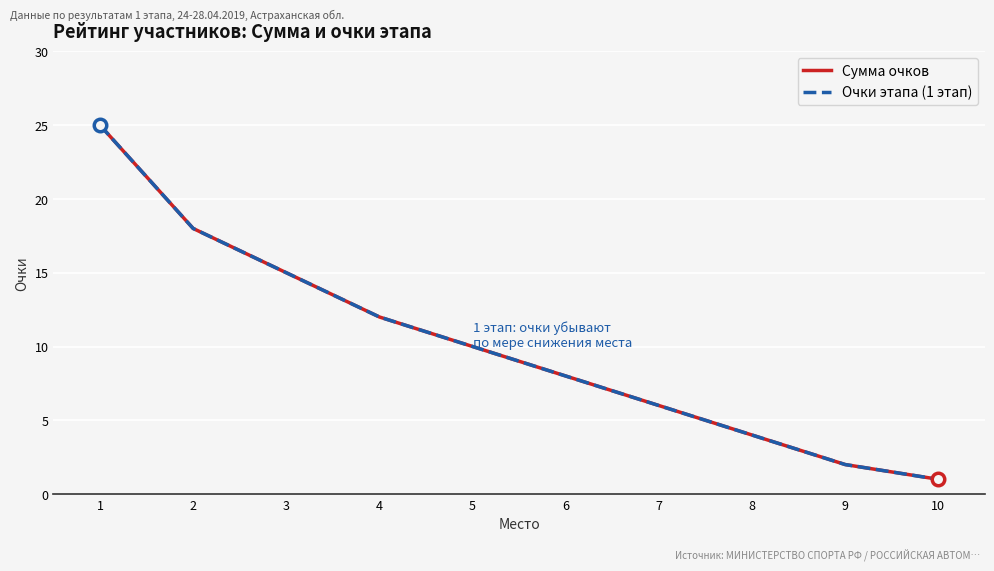

At which label is Очки этапа (1 этап) closest to 13?

4